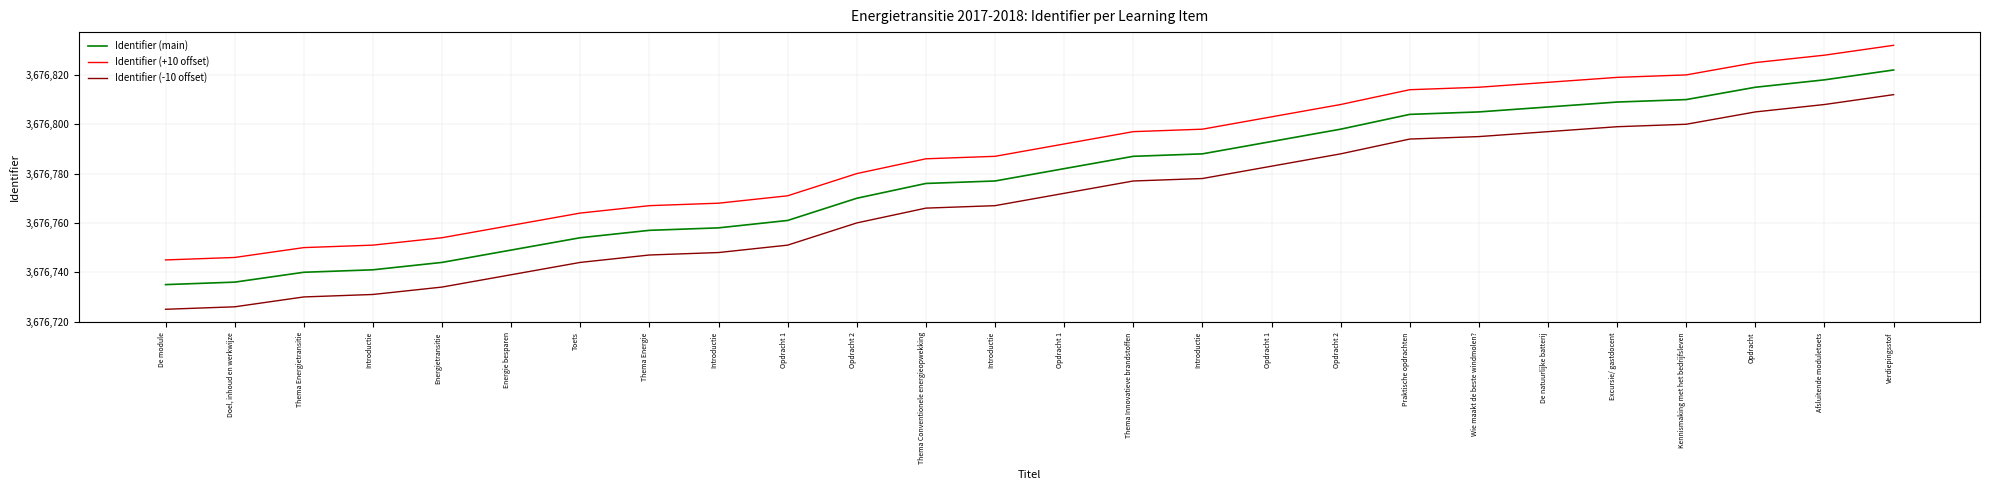

Reading left to right, list all the values displayed in this chart.

Identifier (main): 3676735	3676736	3676740	3676741	3676744	3676749	3676754	3676757	3676758	3676761	3676770	3676776	3676777	3676782	3676787	3676788	3676793	3676798	3676804	3676805	3676807	3676809	3676810	3676815	3676818	3676822
Identifier (+10 offset): 3676745	3676746	3676750	3676751	3676754	3676759	3676764	3676767	3676768	3676771	3676780	3676786	3676787	3676792	3676797	3676798	3676803	3676808	3676814	3676815	3676817	3676819	3676820	3676825	3676828	3676832
Identifier (-10 offset): 3676725	3676726	3676730	3676731	3676734	3676739	3676744	3676747	3676748	3676751	3676760	3676766	3676767	3676772	3676777	3676778	3676783	3676788	3676794	3676795	3676797	3676799	3676800	3676805	3676808	3676812